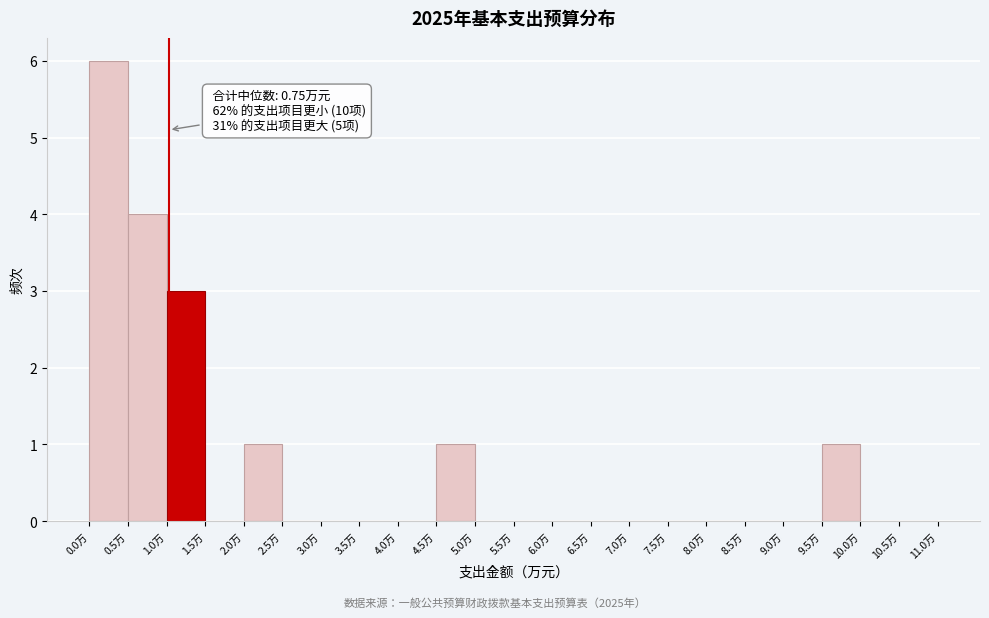

Which range on the x-axis has the tallest bar?

0.0 to 0.5